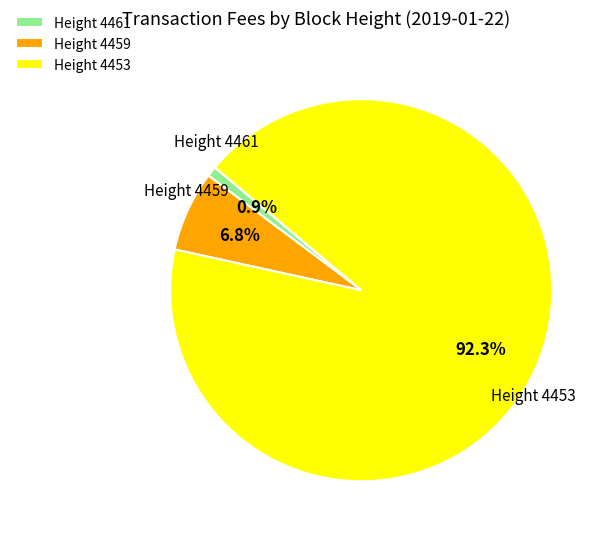

Between Height 4459 and Height 4453, which is larger?

Height 4453